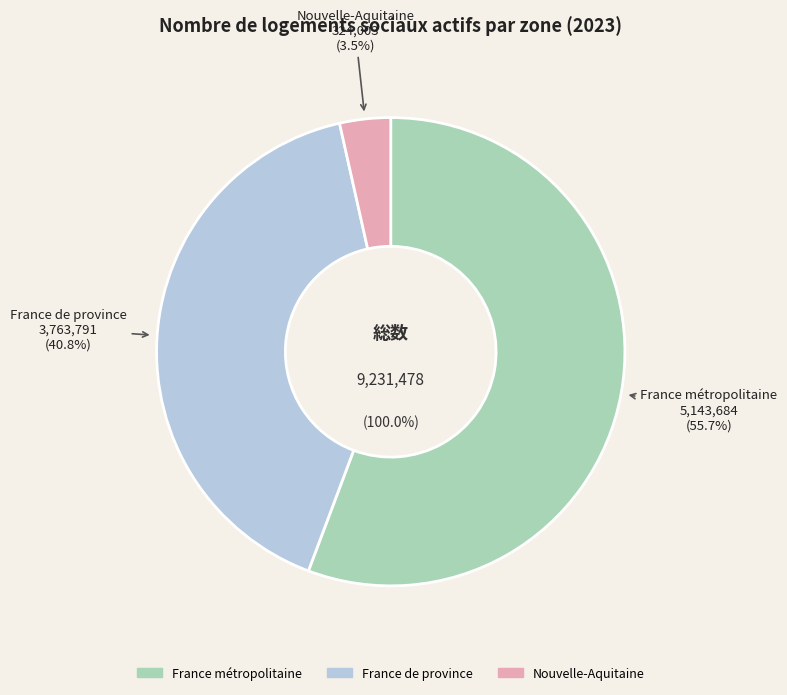

Is it true that Nouvelle-Aquitaine is 4% of the pie?

True